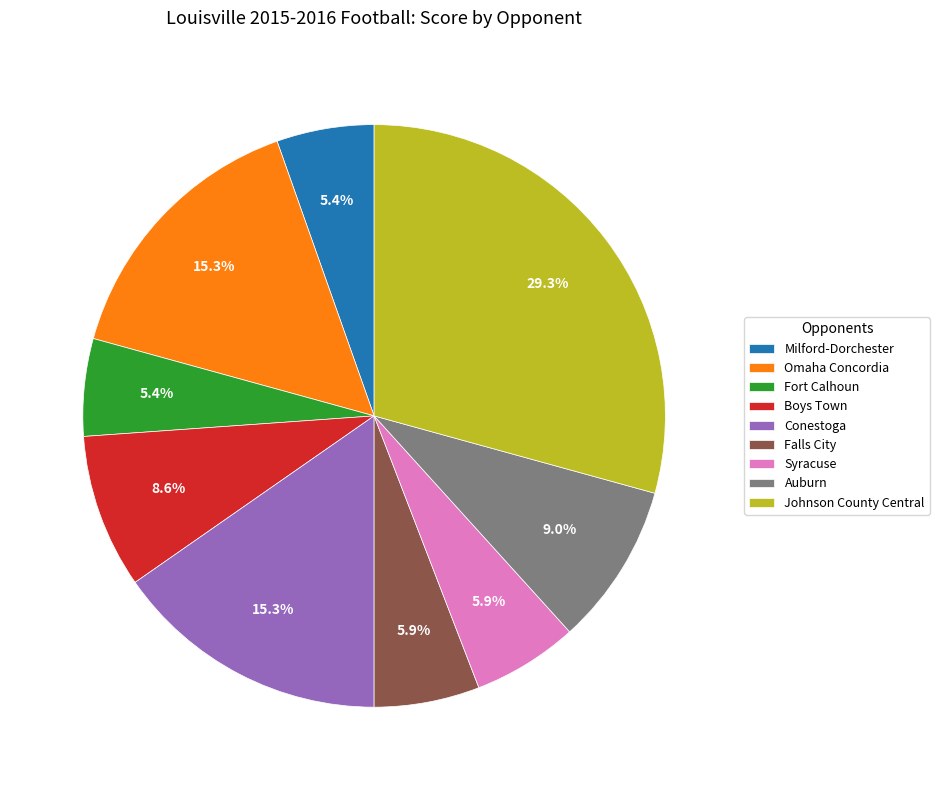

What is the largest slice in the pie chart?

Johnson County Central